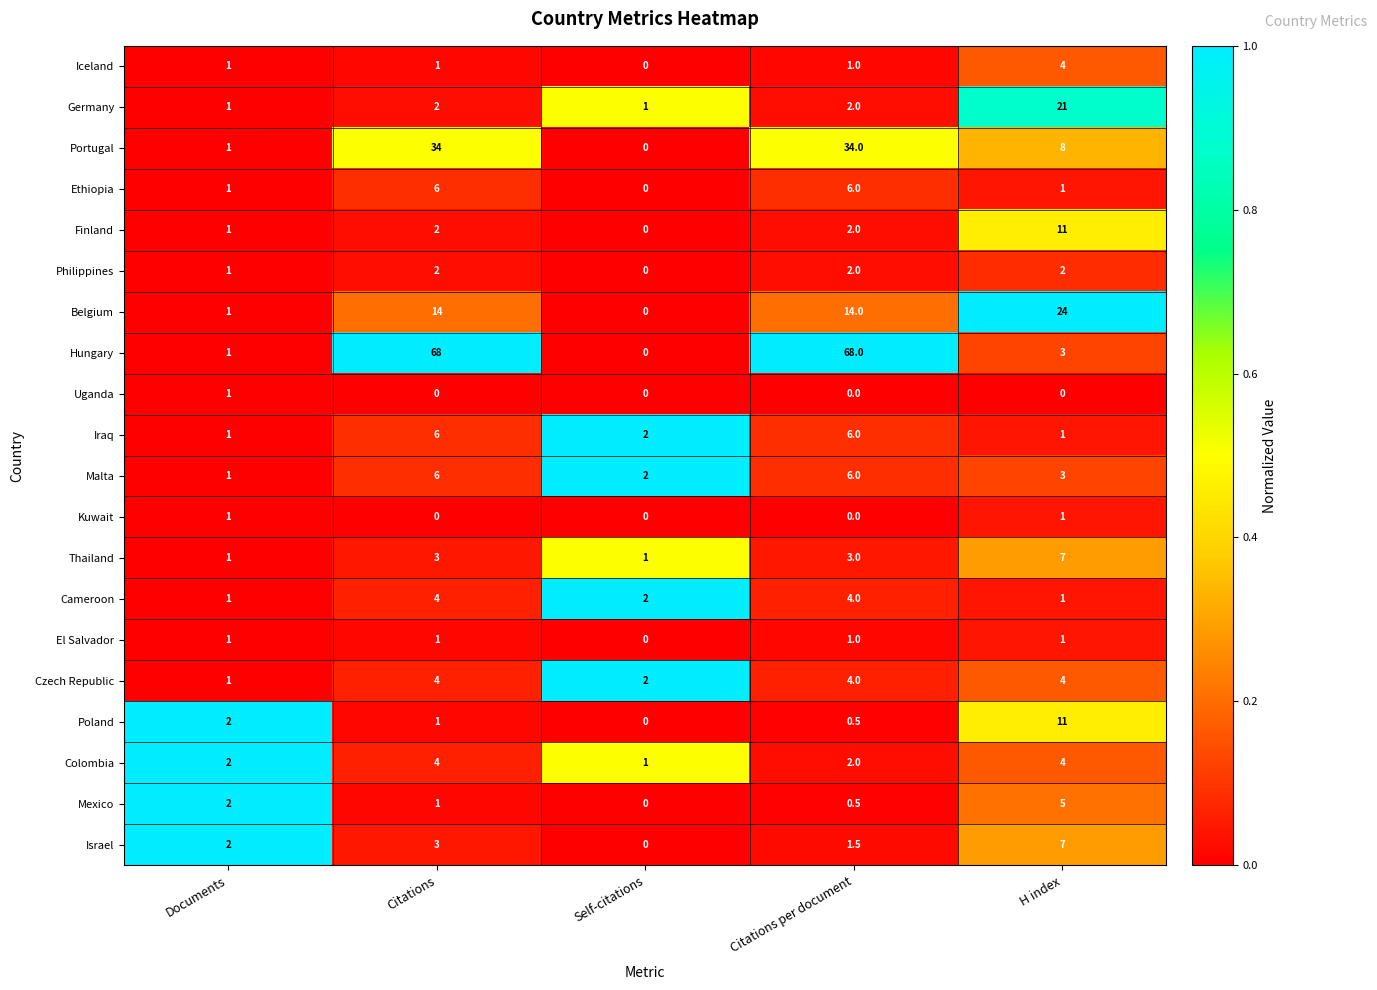

How many series are shown in this chart?

20